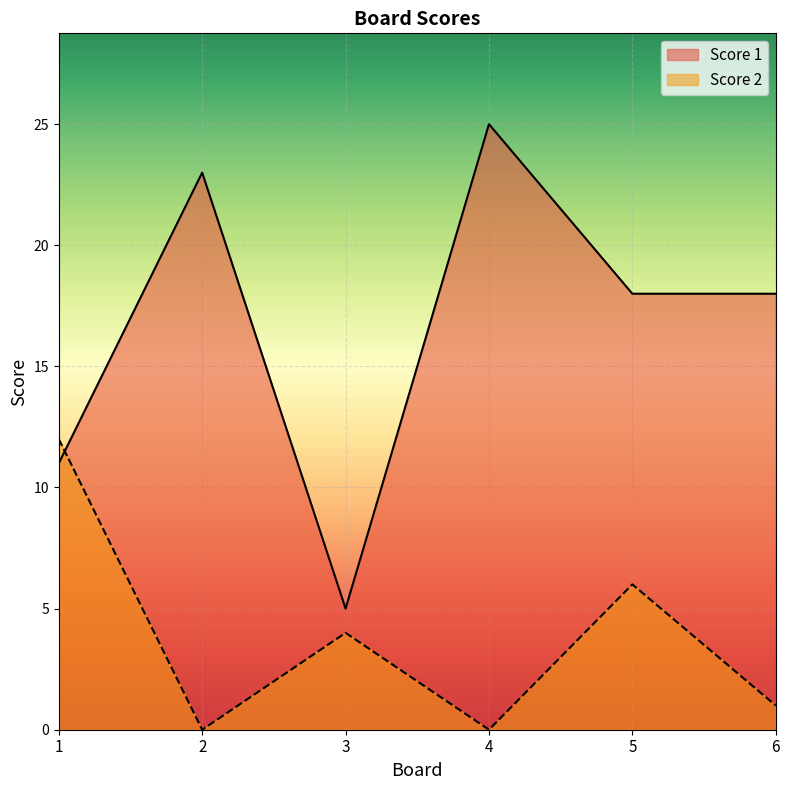

Between 5 and 6, which series saw the biggest shift?

Score 2